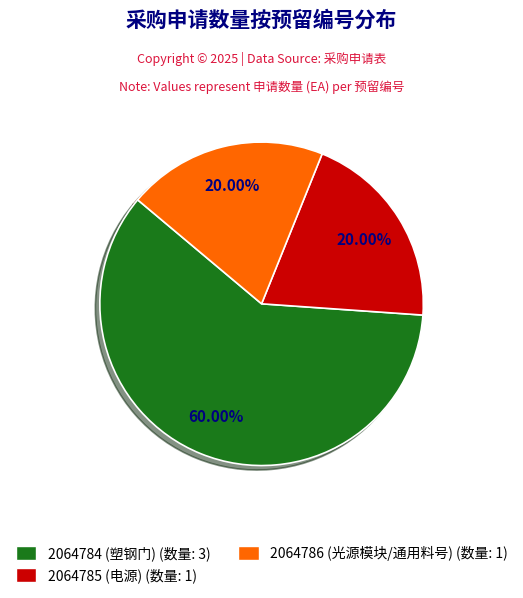

To the nearest percent, what portion does 2064784 represent?

60%